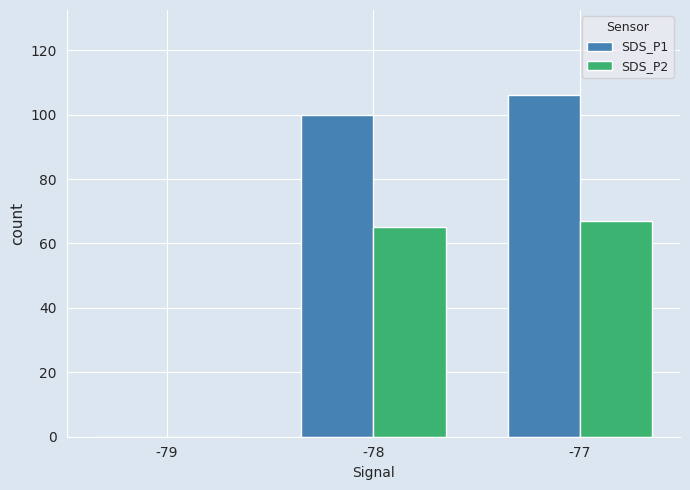

The value of SDS_P1 at -79 is -52. True or false?

False